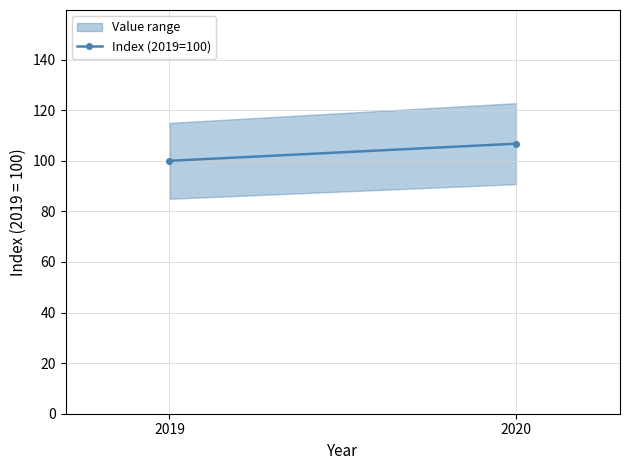

How many data points are above 106?

1